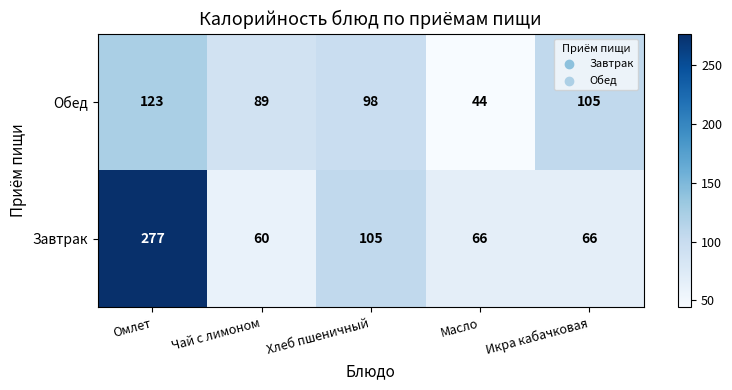

Which series has the largest total across all categories?

Завтрак